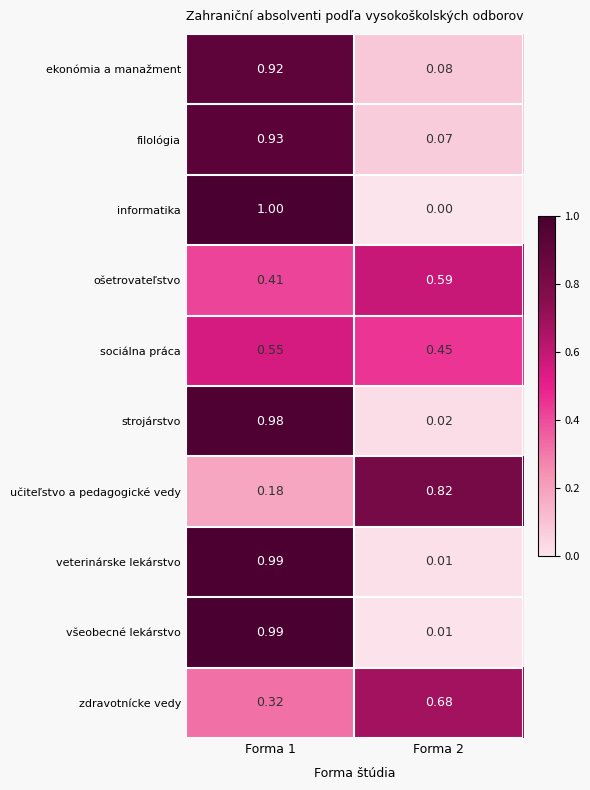

Which series has the widest spread of values?

informatika